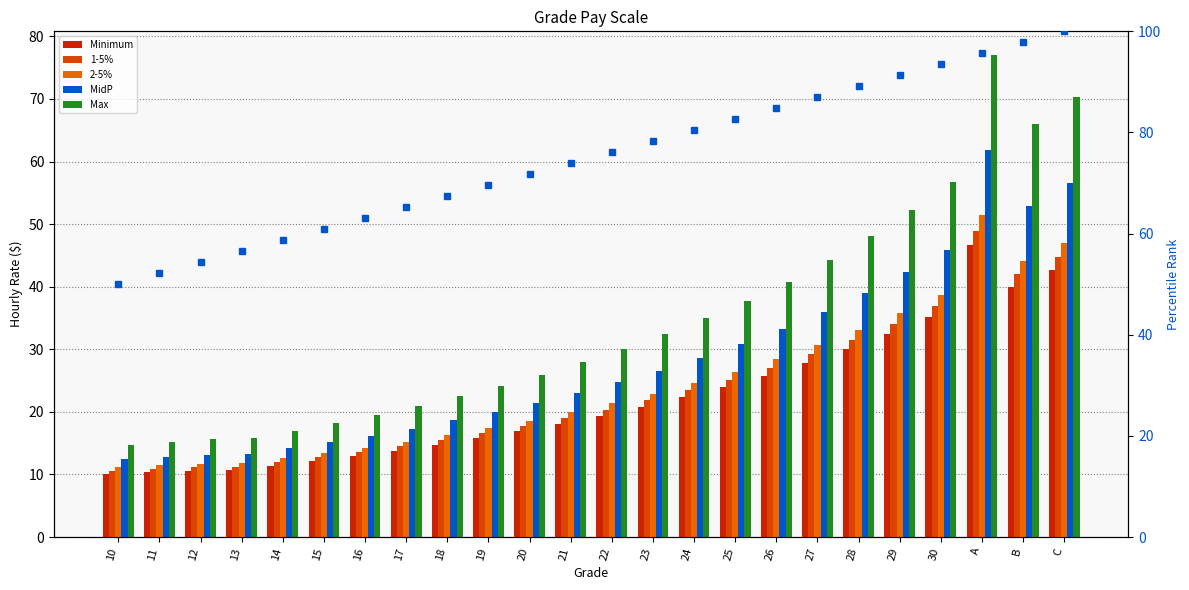

Where does the MidP series first go above 24?

22